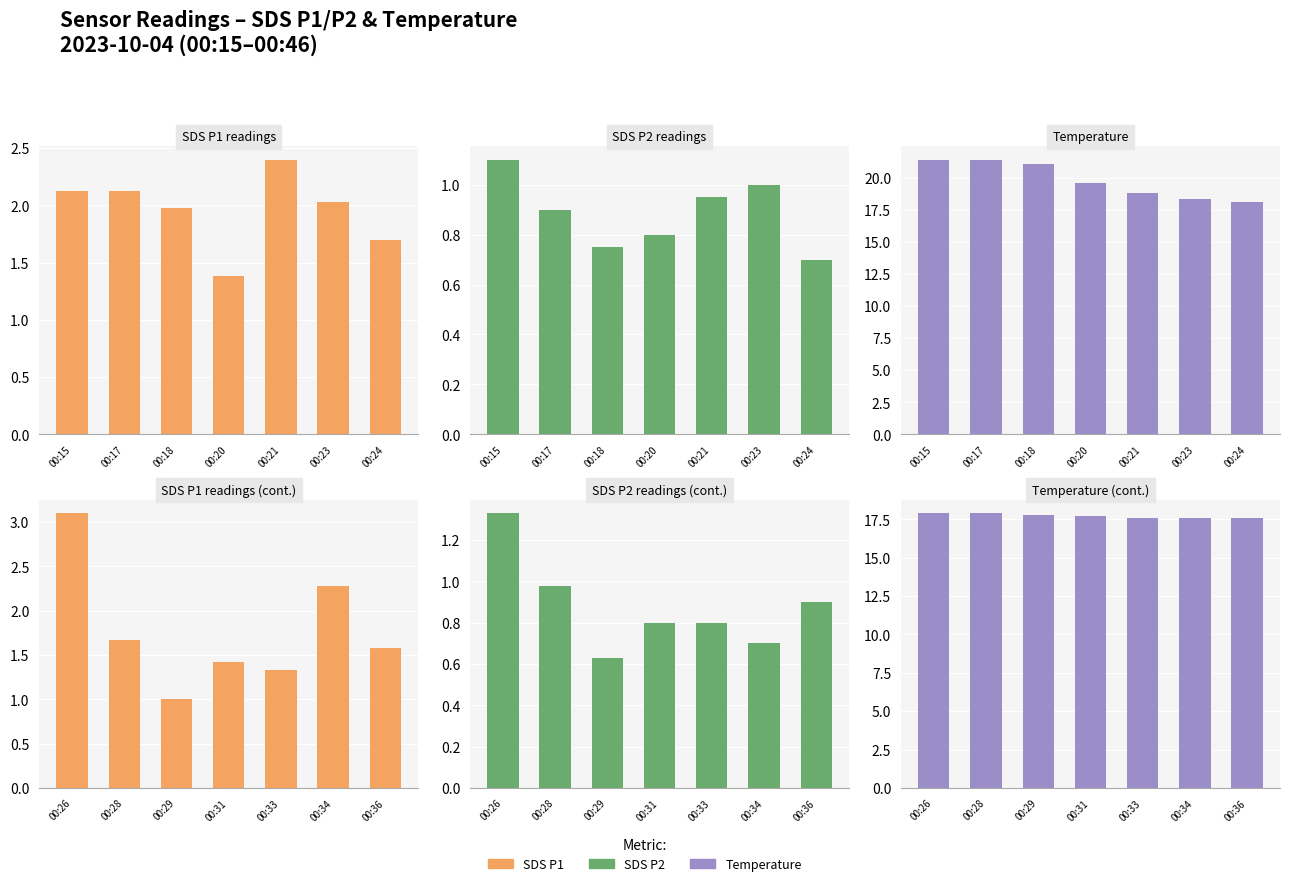

What is the minimum value for SDS P1?

1.0